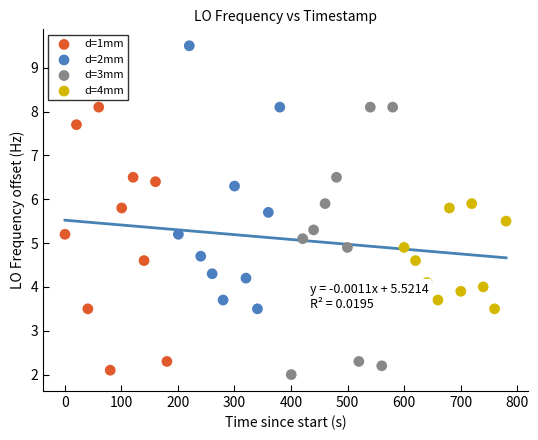

Which series reaches the maximum Y coordinate?

d=2mm